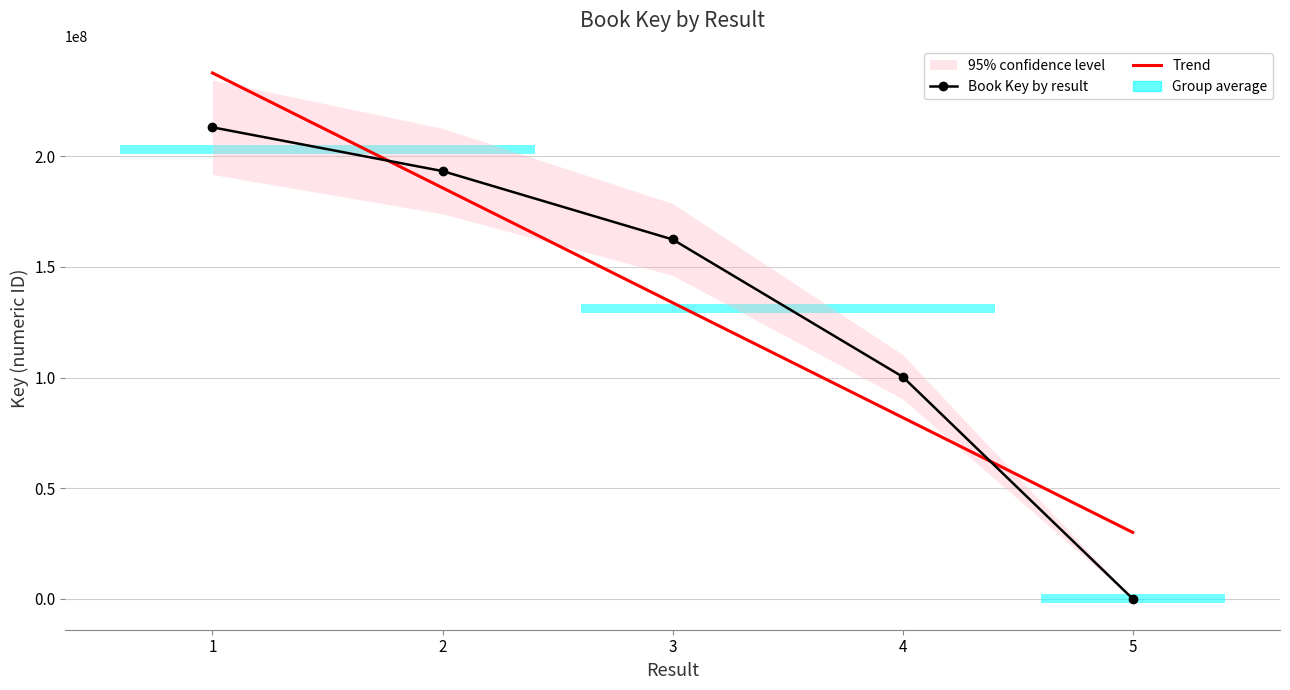

Rank the categories by Trend value from lowest to highest.

5, 4, 3, 2, 1